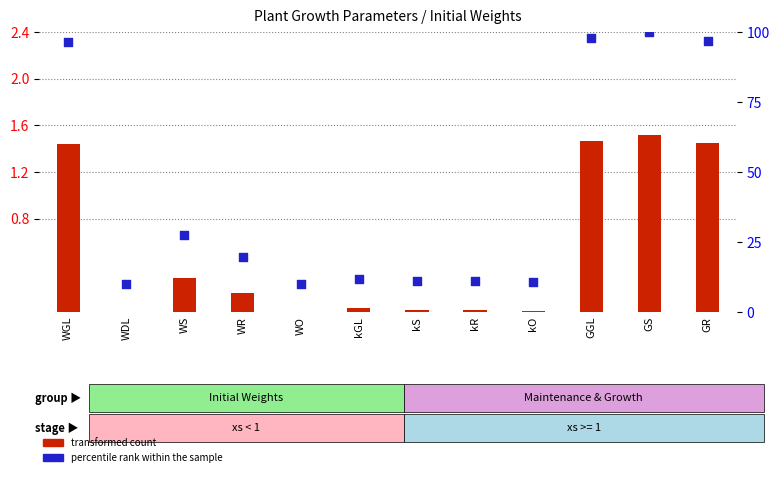

At which category is the sum across all series the highest?

GS